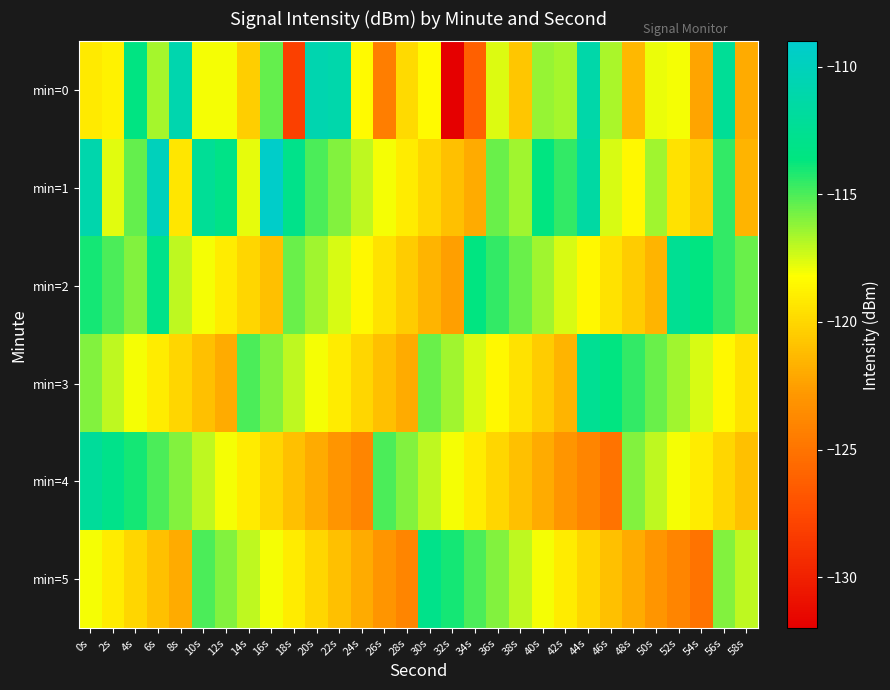

What is the spread (max minus min) of values at 48s?

7.5